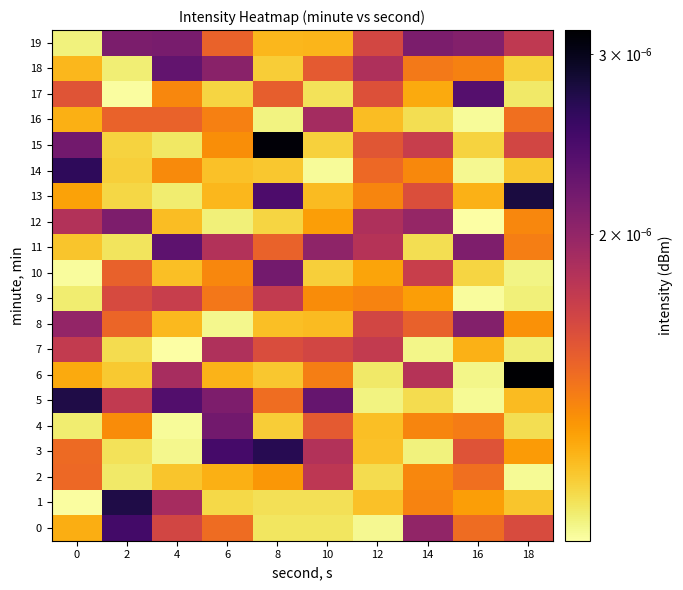

How many distinct data groups are displayed?

20